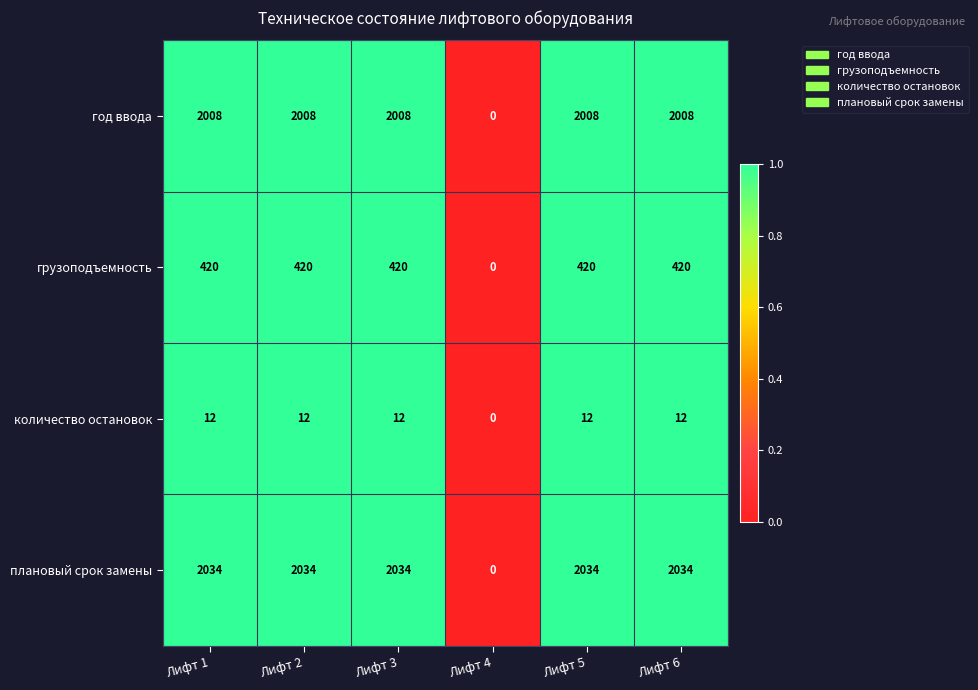

How many data points in количество остановок are less than 12?

1